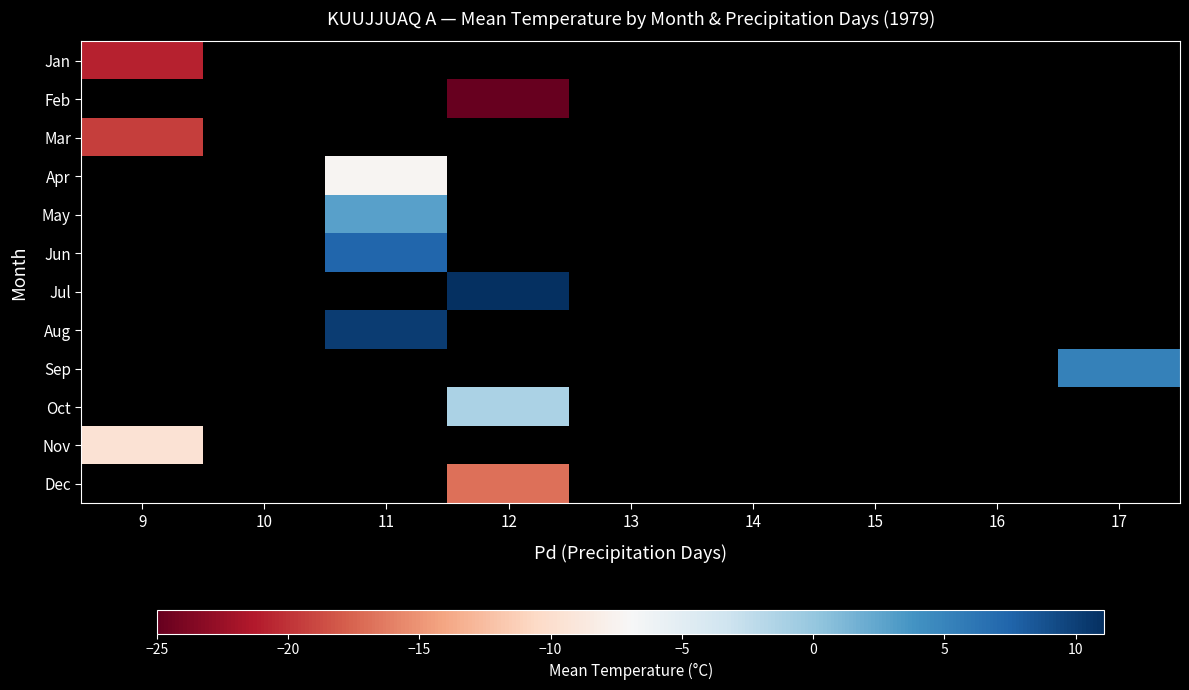

Which has a higher value, 14 or 15?

15